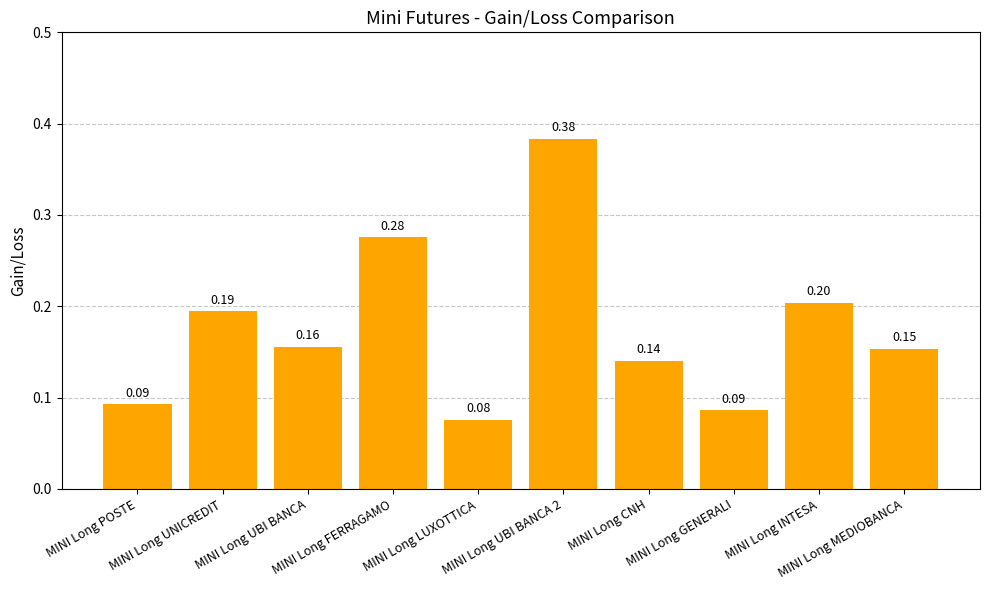

Between MINI Long CNH and MINI Long GENERALI, which is larger?

MINI Long CNH